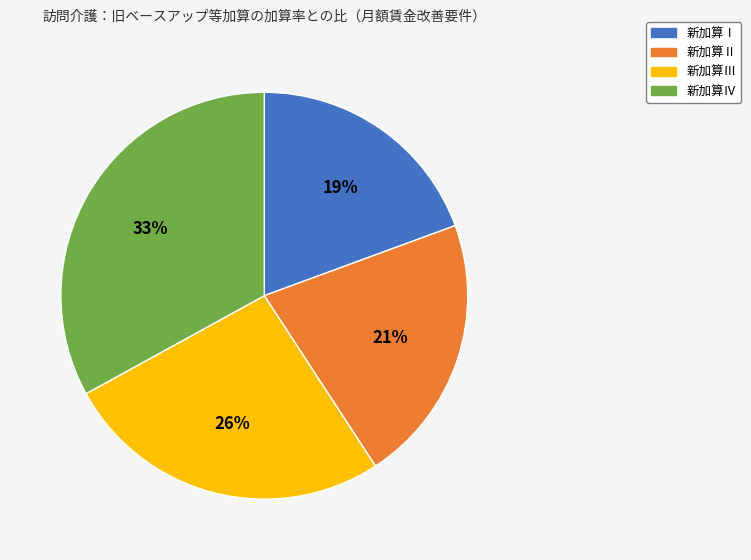

The 新加算Ⅳ slice represents 33% of the pie. True or false?

True